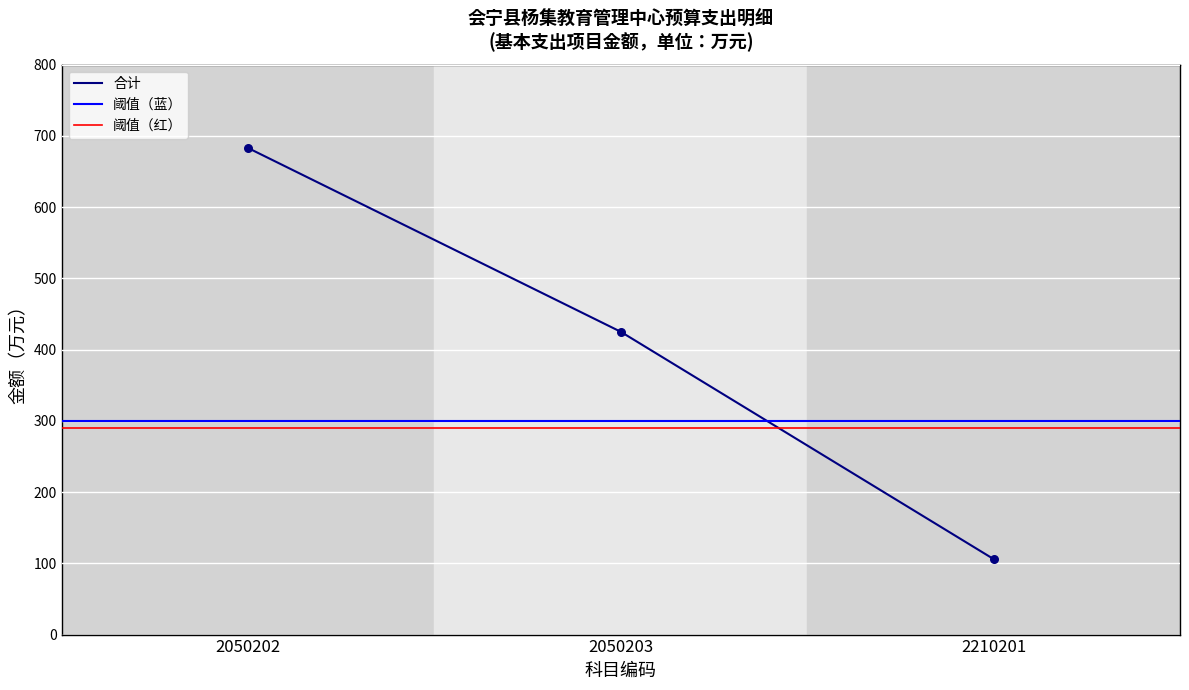

What is the ratio of the value at 2050203 to the value at 2210201?

4.0